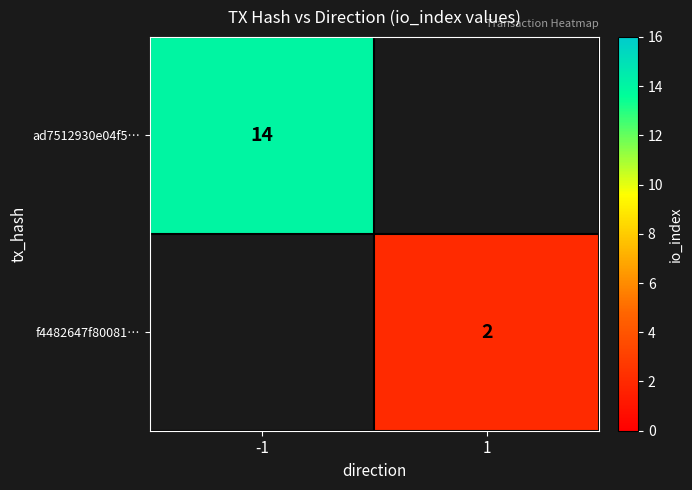

The value of ad7512930e04f5… at -1 is 6. True or false?

False